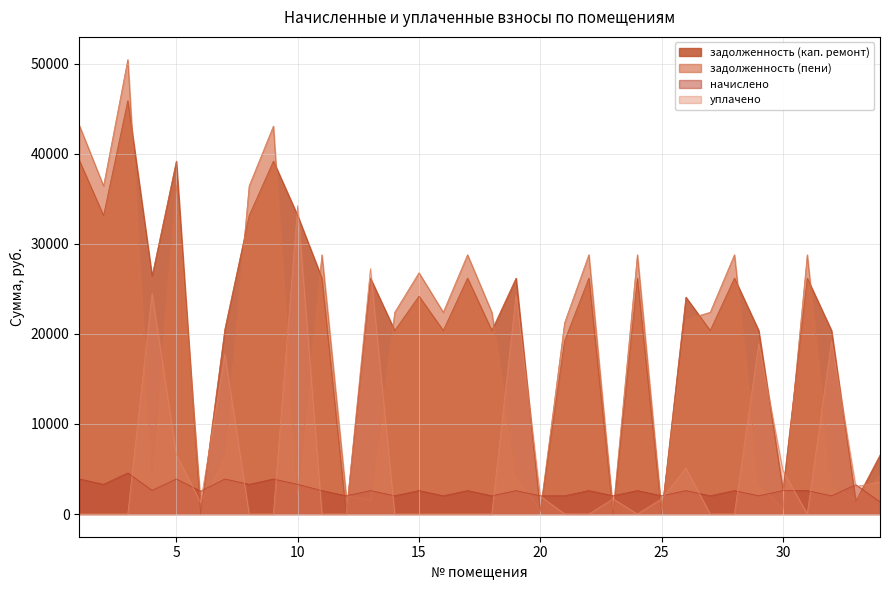

How many data points in задолженность (кап. ремонт) are less than 24205?

17